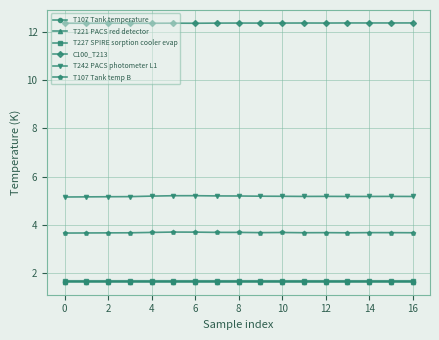

Which series has the widest spread of values?

T242 PACS photometer L1